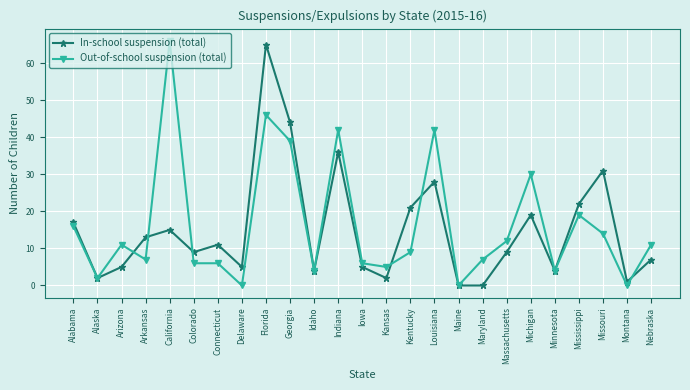

How many lines are shown in the chart?

2